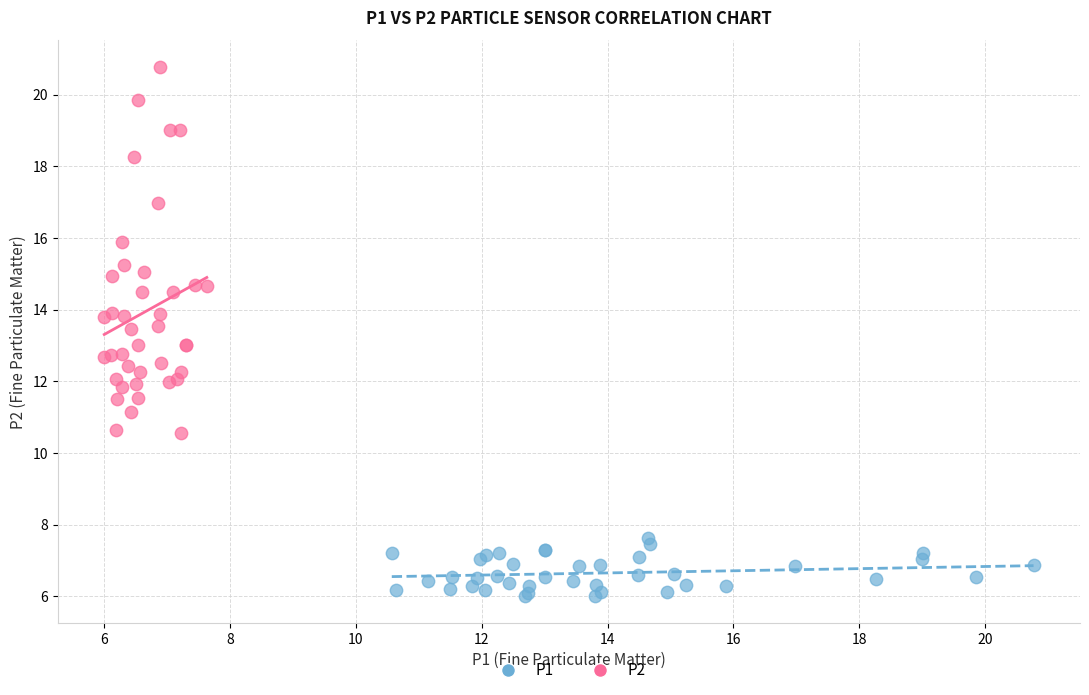

What are all the series names shown in the legend?

P1, P2